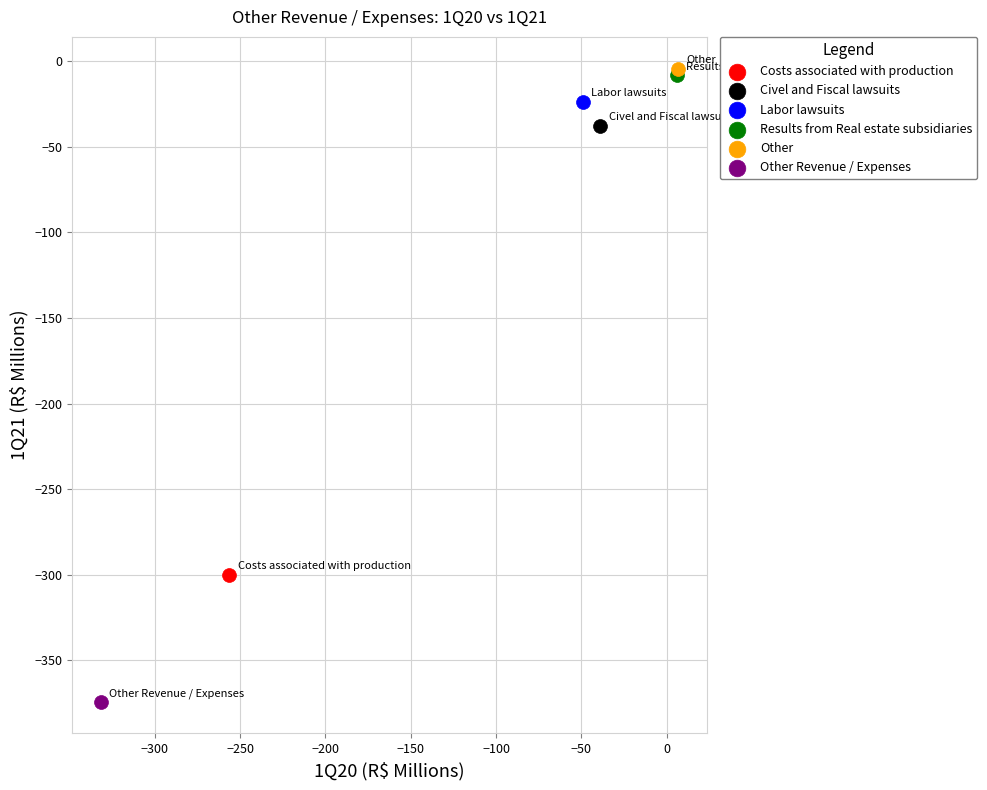

Which series contains the highest Y value?

Other